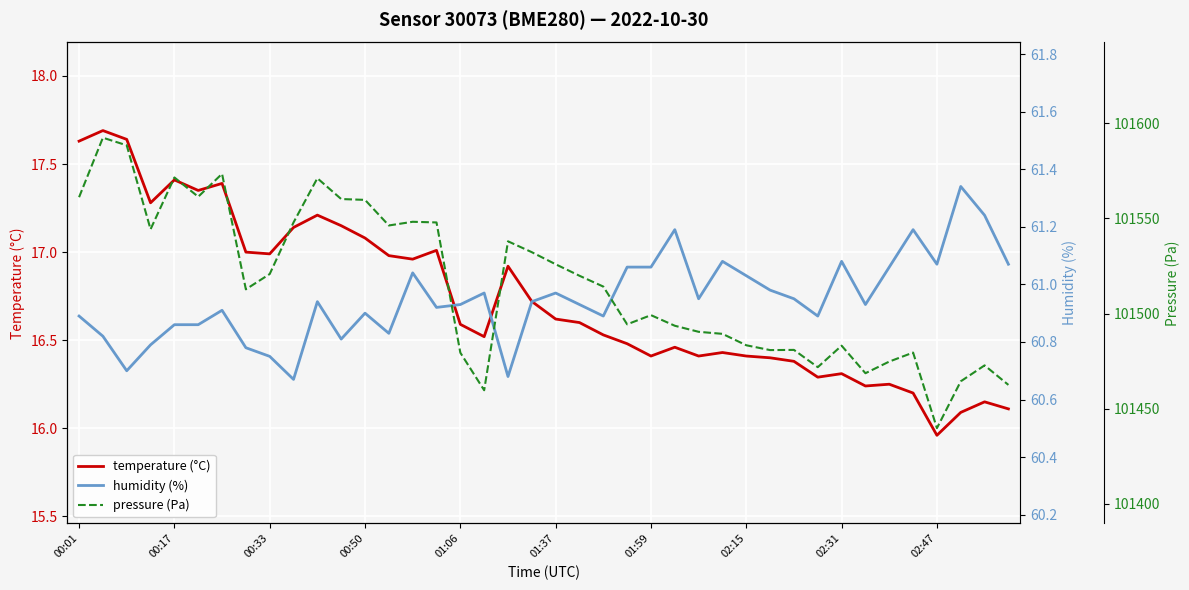

What is the difference between the maximum and second lowest values in the temperature (°C) series?

1.6